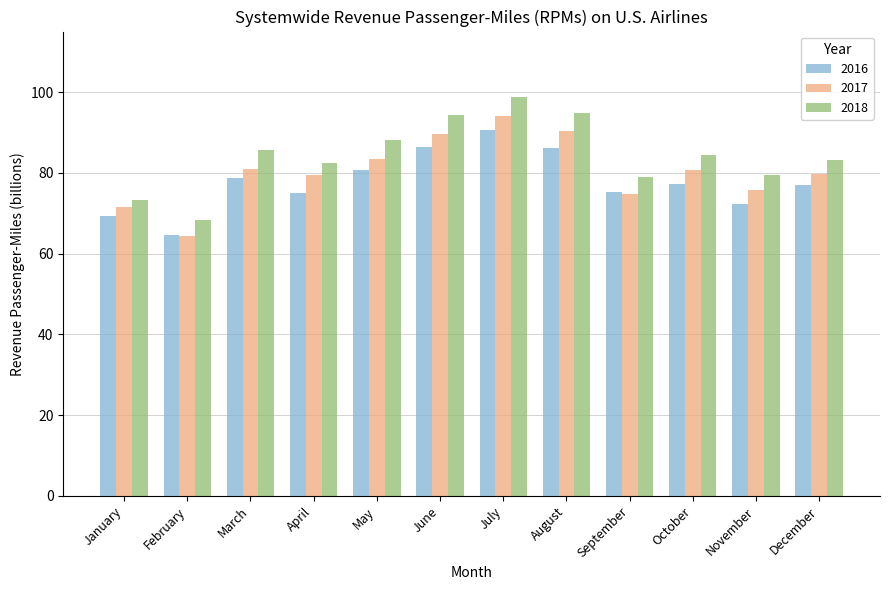

The value of 2017 at August is 90.4. True or false?

True